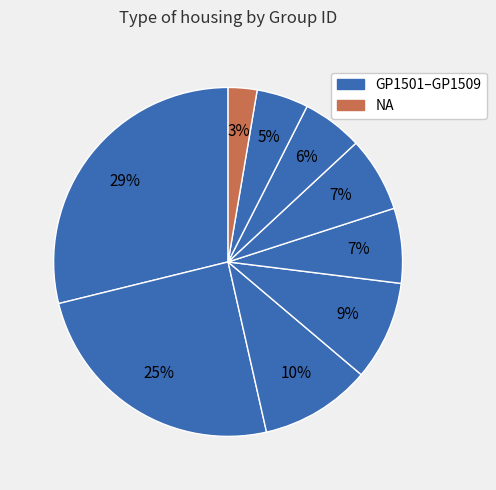

What is the largest slice in the pie chart?

GP1501